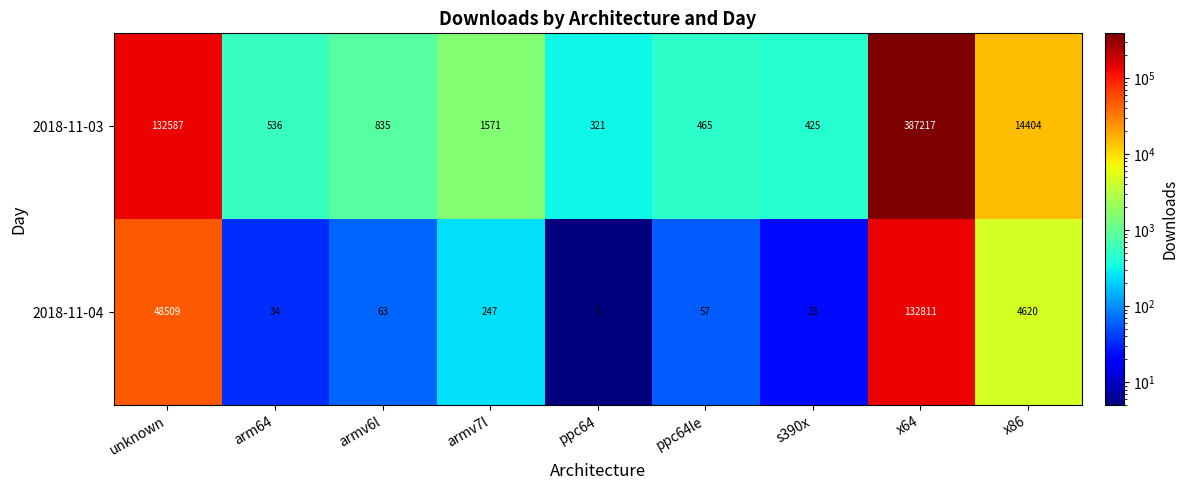

At arm64, list the series in order from smallest to largest.

2018-11-04, 2018-11-03